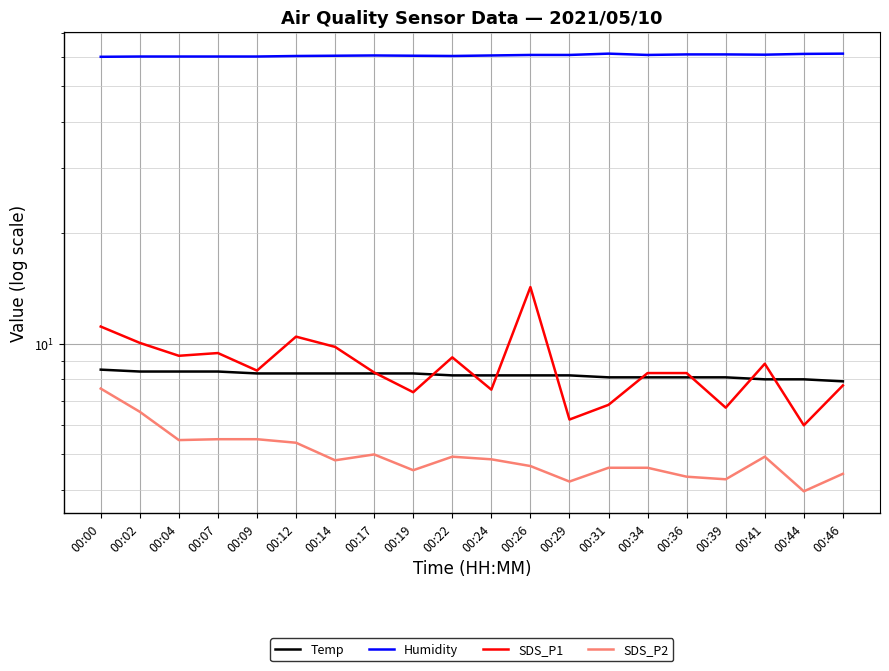

How many data points does each series have?

20